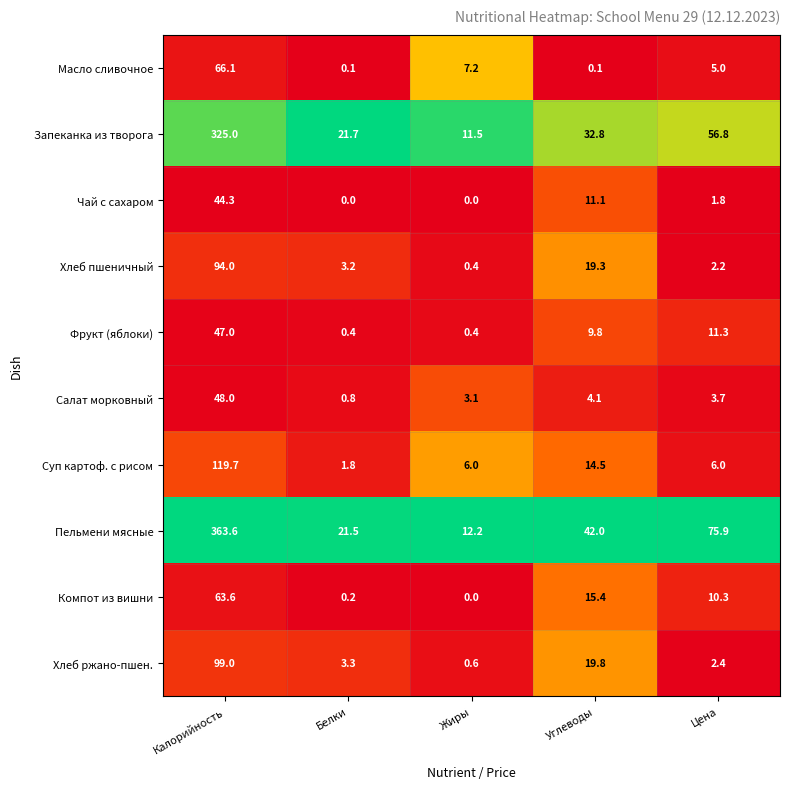

Where is Хлеб ржано-пшен. nearest to the value 49?

Углеводы